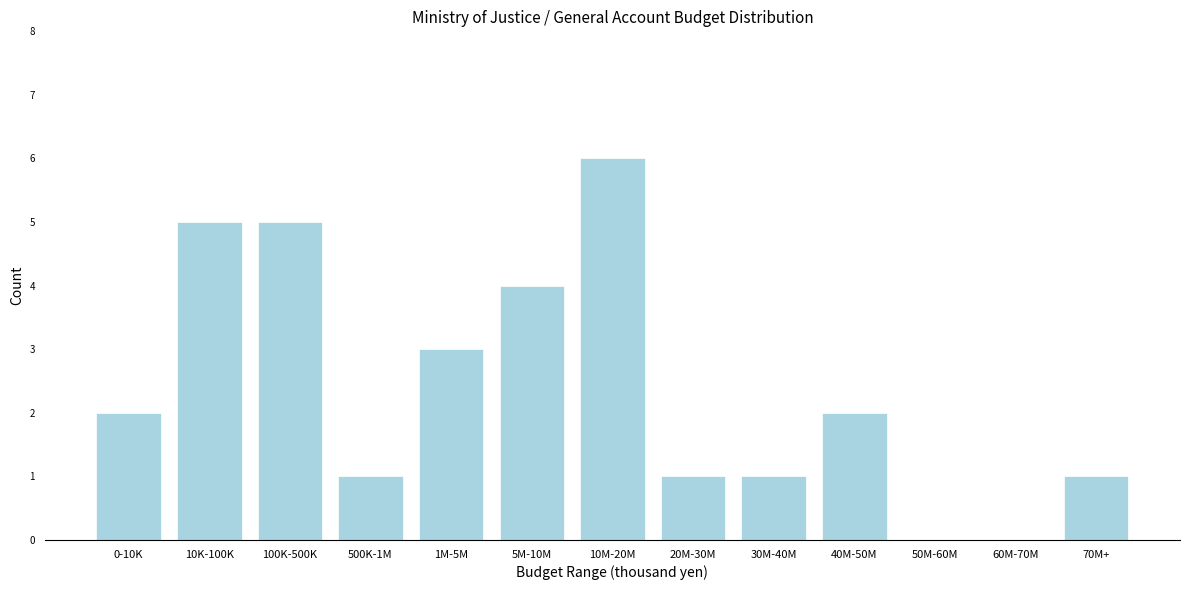

Reading left to right, list all the values displayed in this chart.

0-10K=2	10K-100K=5	100K-500K=5	500K-1M=1	1M-5M=3	5M-10M=4	10M-20M=6	20M-30M=1	30M-40M=1	40M-50M=2	50M-60M=0	60M-70M=0	70M+=1